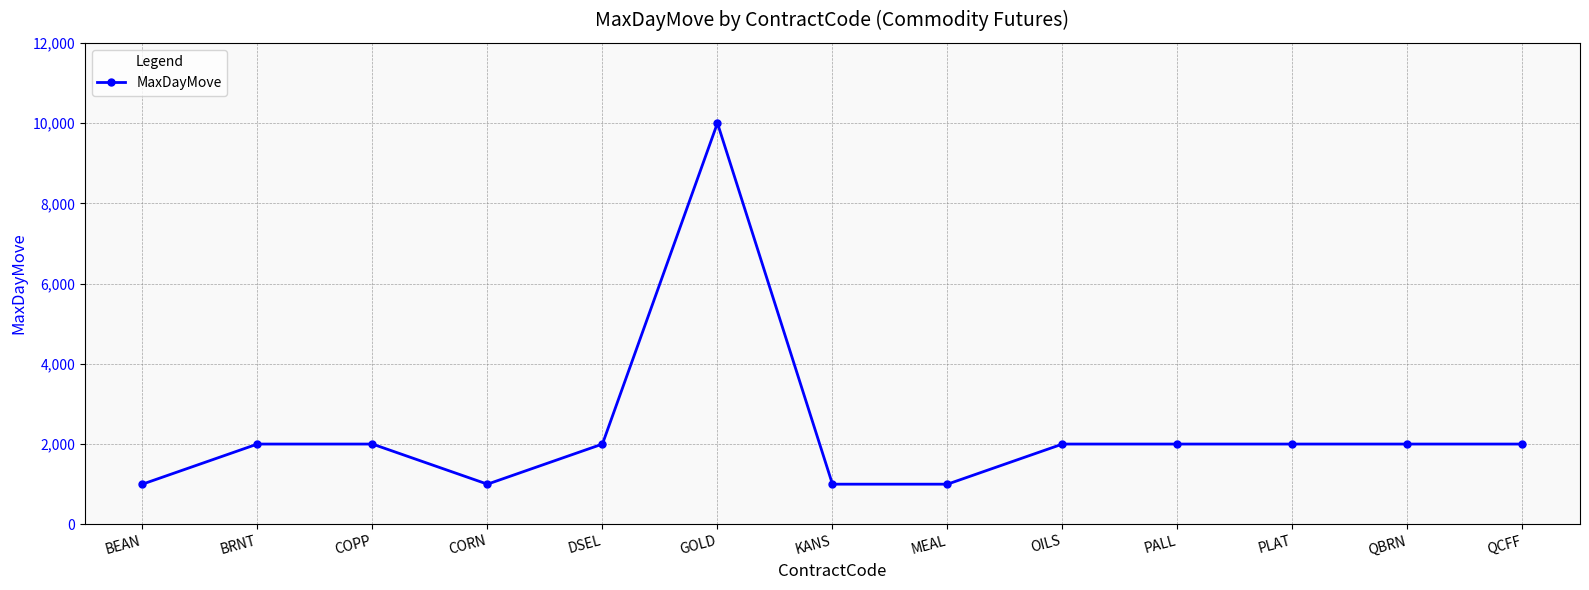

True or false: there are more than 0 points higher than both neighbors.

True